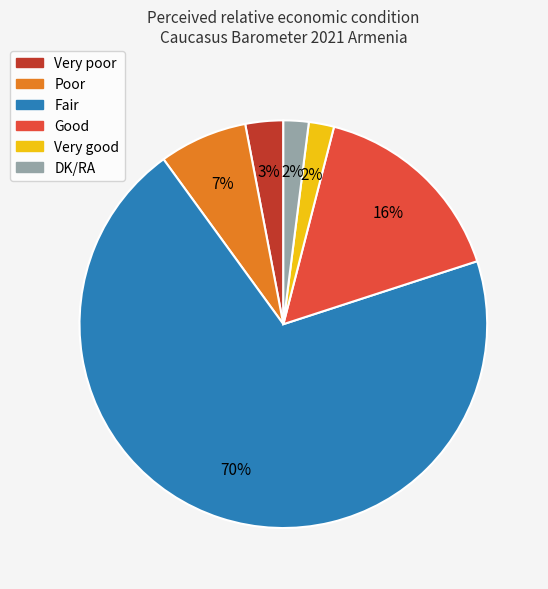

Is it true that Good is 25% of the pie?

False